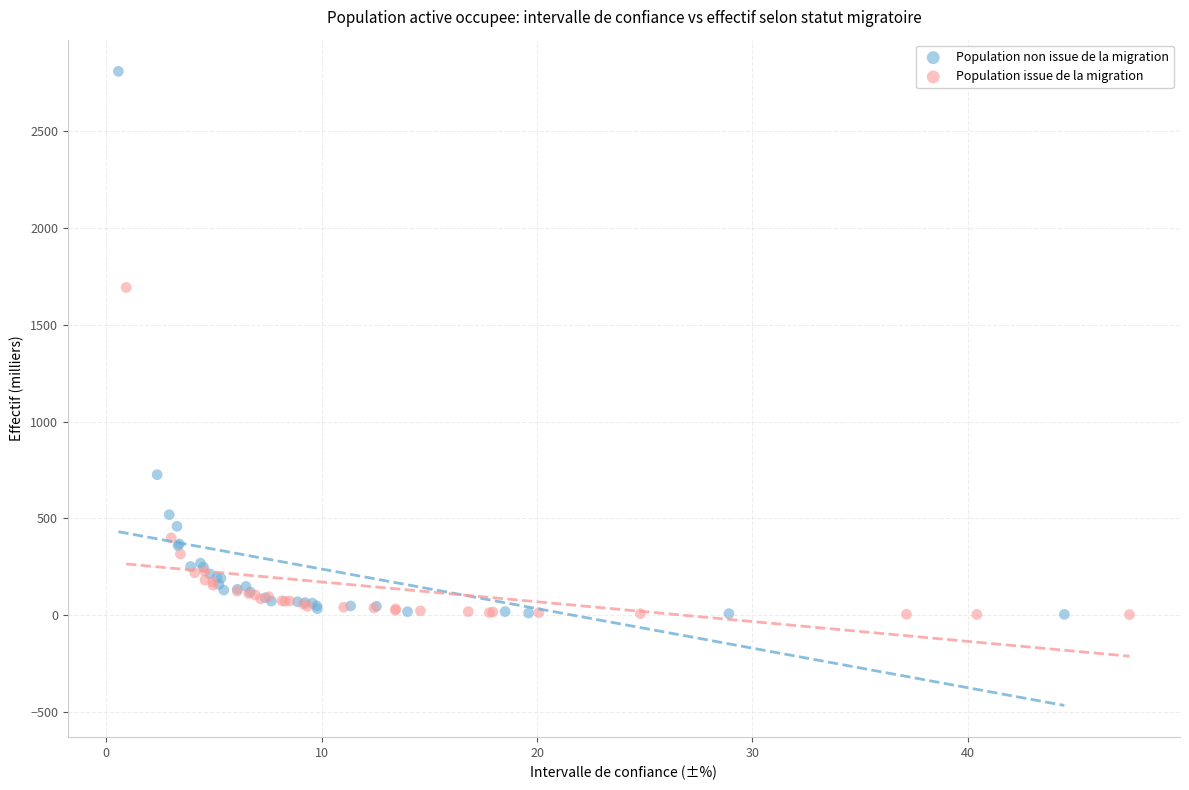

Which series has the largest Y range (max minus min)?

Population non issue de la migration